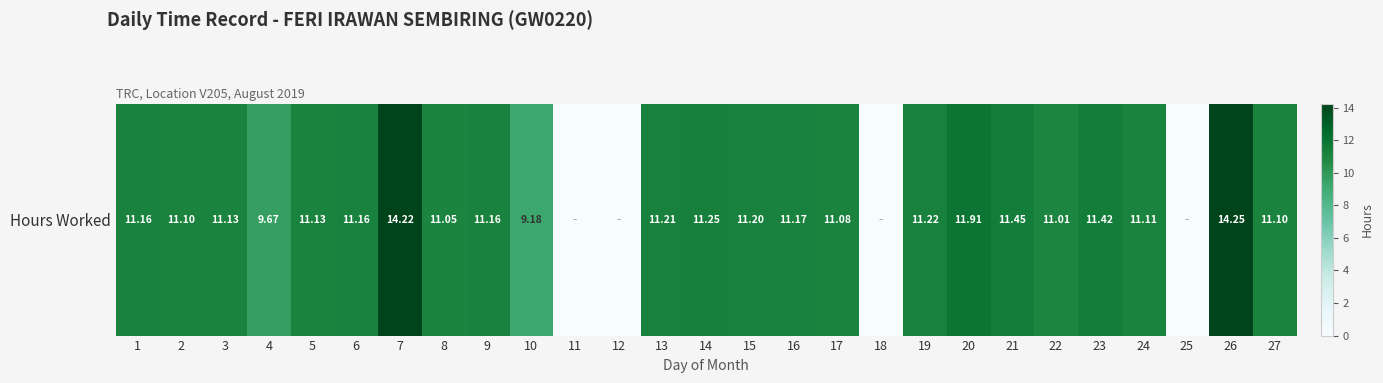

What is the difference between the second highest and minimum values?

14.2